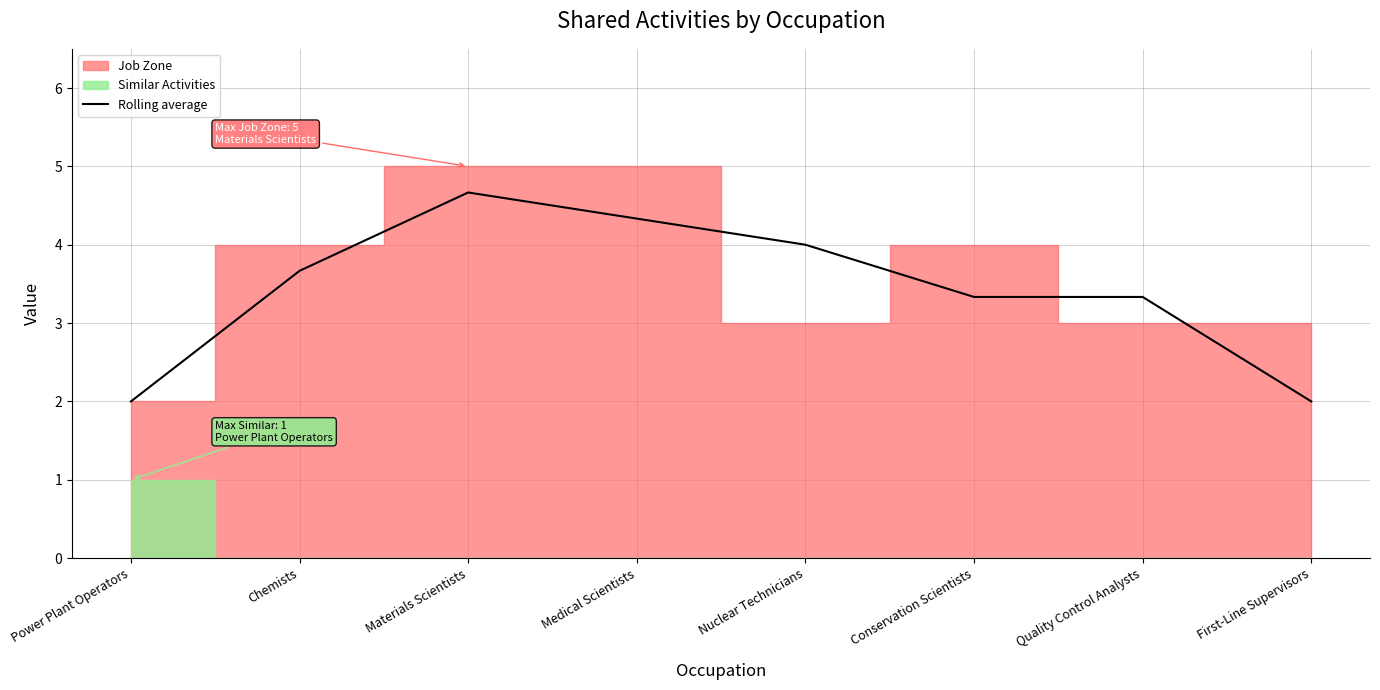

How many points are higher than both their immediate neighbors (excluding endpoints)?

1